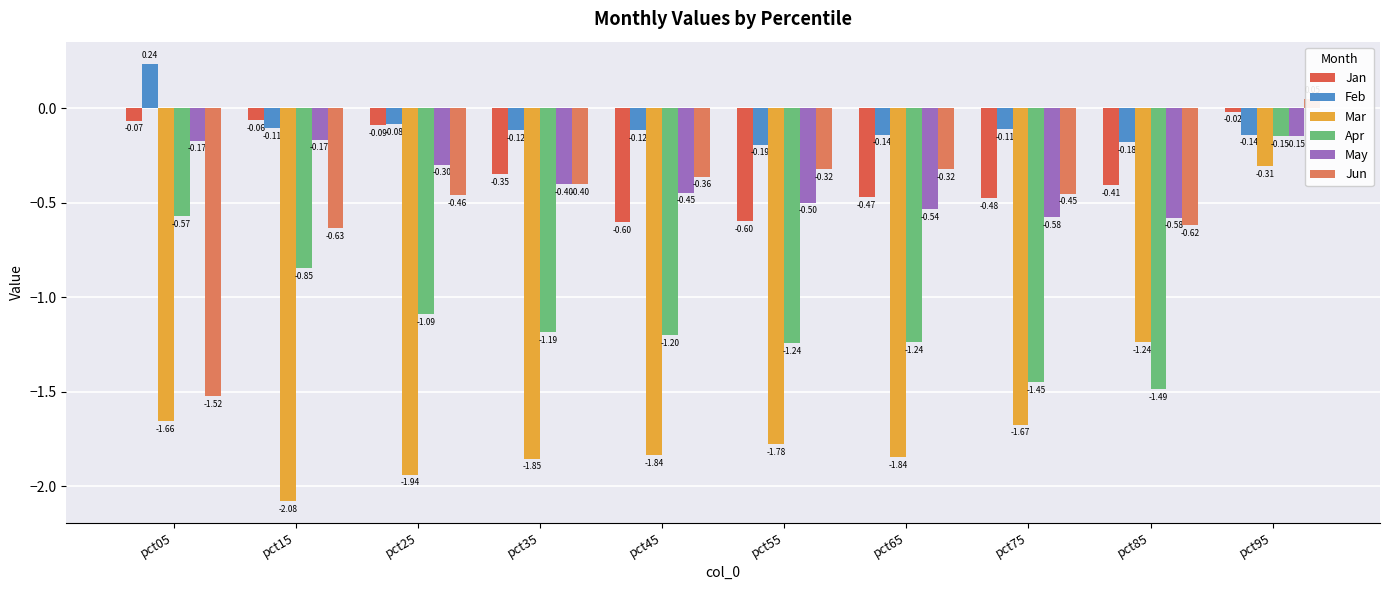

What is the total value across all series at pct45?

-4.6